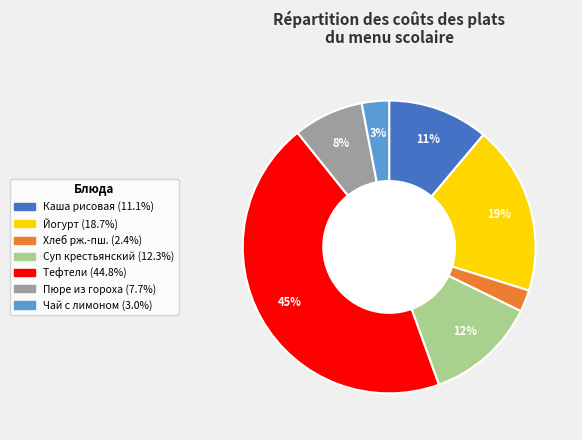

Is there a majority slice in this chart?

No